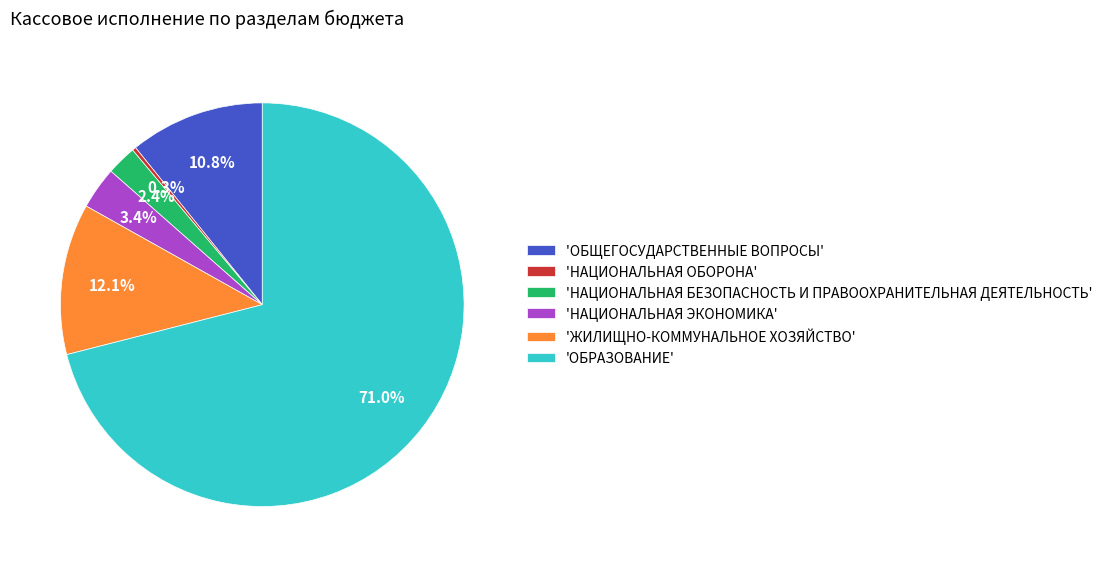

What is the smallest slice in the pie chart?

'НАЦИОНАЛЬНАЯ ОБОРОНА'